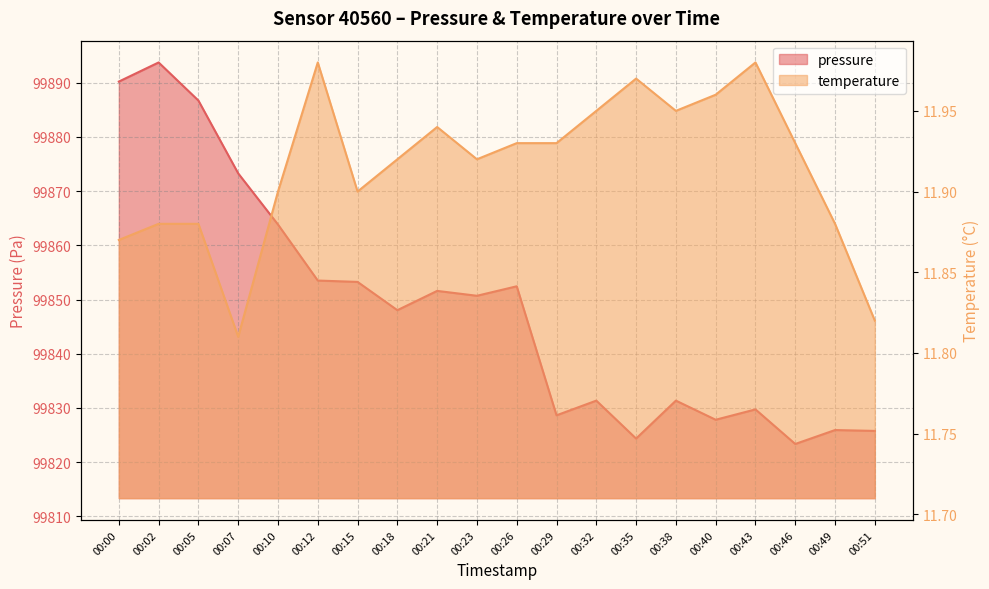

Which has a higher value, 00:23 or 00:35?

00:23